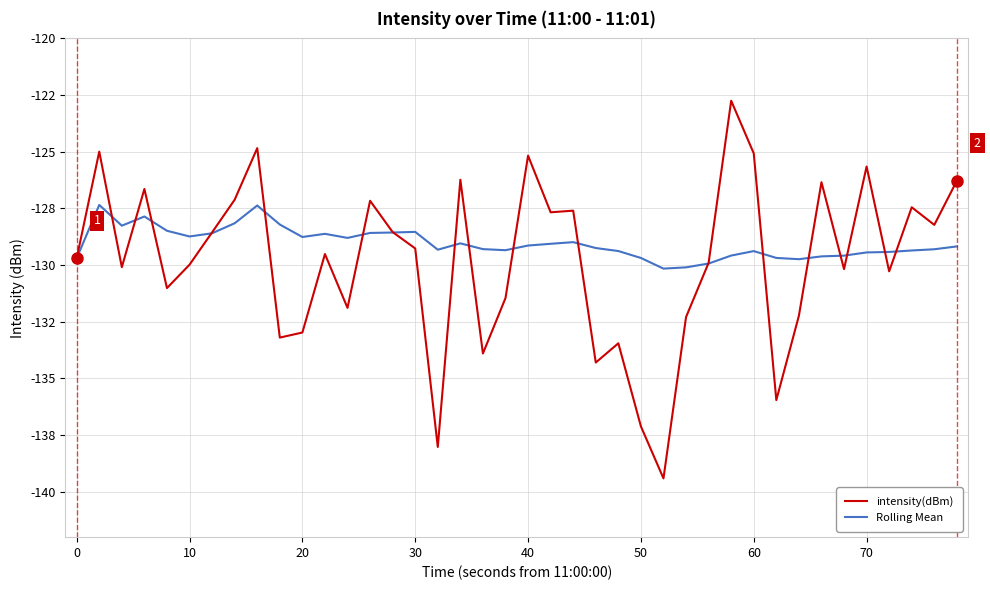

What is the minimum value for Rolling Mean?

-130.2